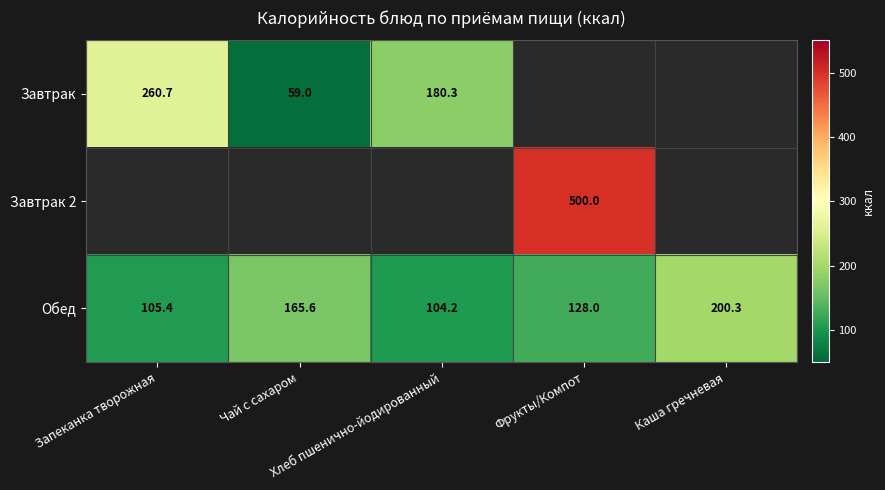

Is the value of Завтрак at Чай с сахаром greater than the value of Завтрак 2 at Фрукты/Компот?

No